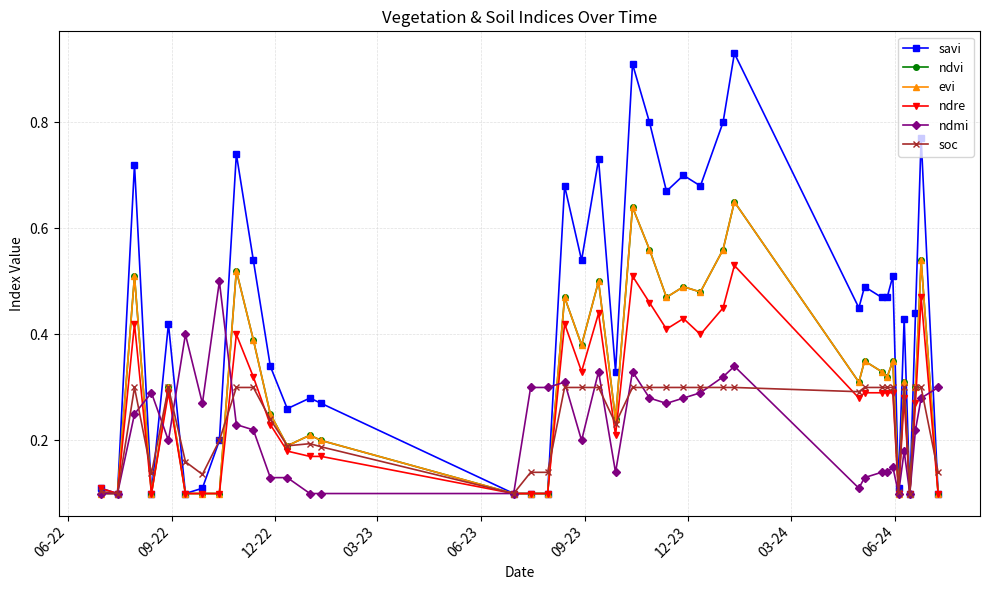

Reading left to right, list all the values displayed in this chart.

savi: 0.1	0.1	0.7	0.1	0.4	0.1	0.1	0.2	0.7	0.5	0.3	0.3	0.3	0.3	0.1	0.1	0.1	0.7	0.5	0.7	0.3	0.9	0.8	0.7	0.7	0.7	0.8	0.9	0.5	0.5	0.5	0.5	0.5	0.1	0.4	0.1	0.4	0.8	0.1
ndvi: 0.1	0.1	0.5	0.1	0.3	0.1	0.1	0.1	0.5	0.4	0.2	0.2	0.2	0.2	0.1	0.1	0.1	0.5	0.4	0.5	0.2	0.6	0.6	0.5	0.5	0.5	0.6	0.7	0.3	0.3	0.3	0.3	0.3	0.1	0.3	0.1	0.3	0.5	0.1
evi: 0.1	0.1	0.5	0.1	0.3	0.1	0.1	0.1	0.5	0.4	0.2	0.2	0.2	0.2	0.1	0.1	0.1	0.5	0.4	0.5	0.2	0.6	0.6	0.5	0.5	0.5	0.6	0.7	0.3	0.3	0.3	0.3	0.3	0.1	0.3	0.1	0.3	0.5	0.1
ndre: 0.1	0.1	0.4	0.1	0.3	0.1	0.1	0.1	0.4	0.3	0.2	0.2	0.2	0.2	0.1	0.1	0.1	0.4	0.3	0.4	0.2	0.5	0.5	0.4	0.4	0.4	0.5	0.5	0.3	0.3	0.3	0.3	0.3	0.1	0.3	0.1	0.3	0.5	0.1
ndmi: 0.1	0.1	0.2	0.3	0.2	0.4	0.3	0.5	0.2	0.2	0.1	0.1	0.1	0.1	0.1	0.3	0.3	0.3	0.2	0.3	0.1	0.3	0.3	0.3	0.3	0.3	0.3	0.3	0.1	0.1	0.1	0.1	0.1	0.1	0.2	0.1	0.2	0.3	0.3
soc: 0.1	0.1	0.3	0.1	0.3	0.2	0.1	0.2	0.3	0.3	0.2	0.2	0.2	0.2	0.1	0.1	0.1	0.3	0.3	0.3	0.2	0.3	0.3	0.3	0.3	0.3	0.3	0.3	0.3	0.3	0.3	0.3	0.3	0.1	0.3	0.1	0.3	0.3	0.1